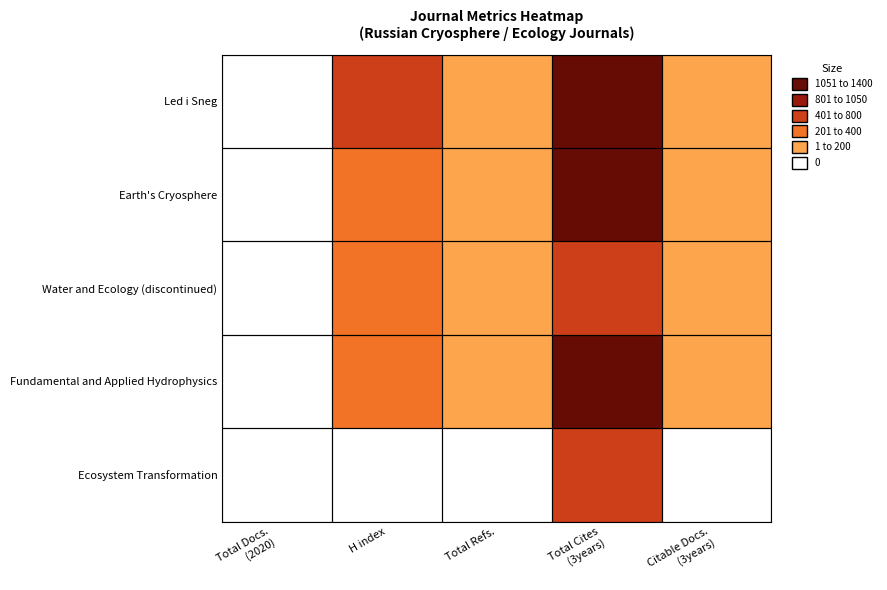

How many distinct data groups are displayed?

5